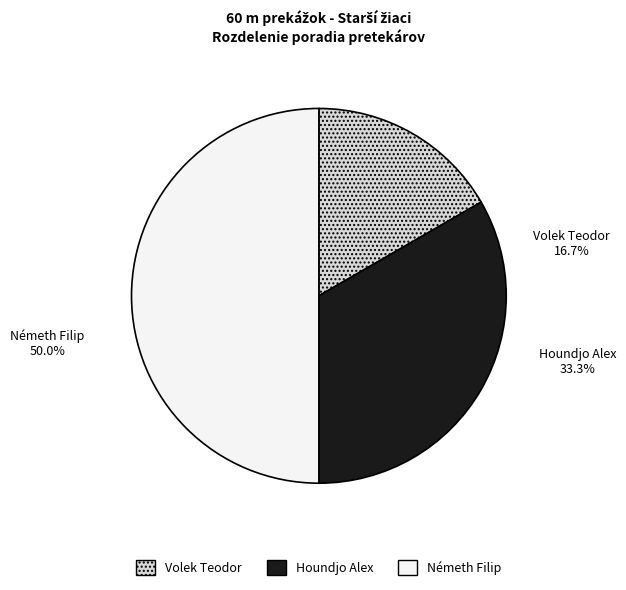

Combined, do Houndjo Alex and Németh Filip account for over 50%?

Yes